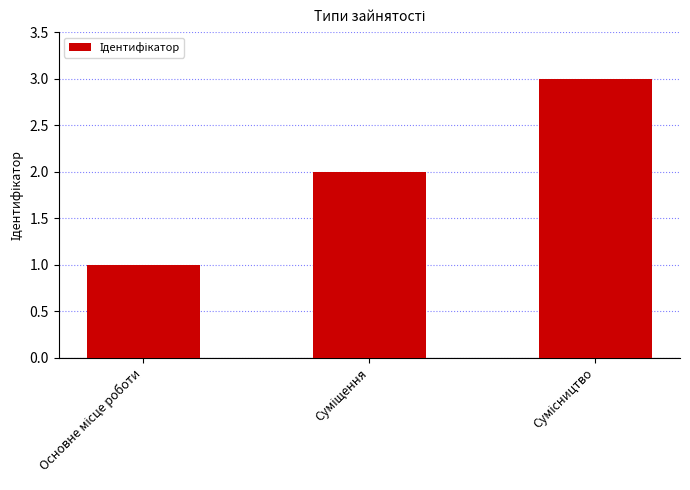

What is the greatest value displayed?

3